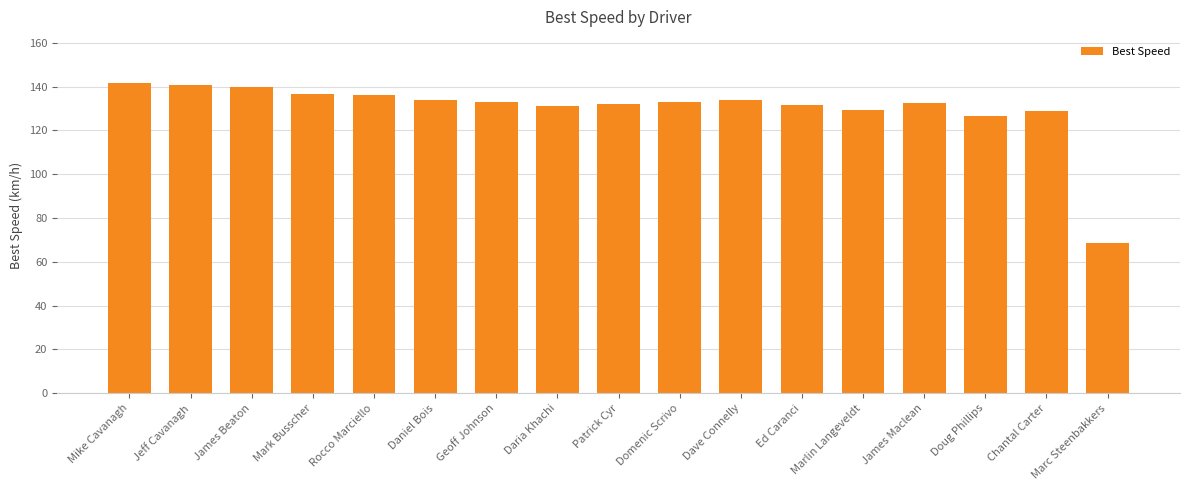

What is the value of the 2nd bar from the left?

140.7